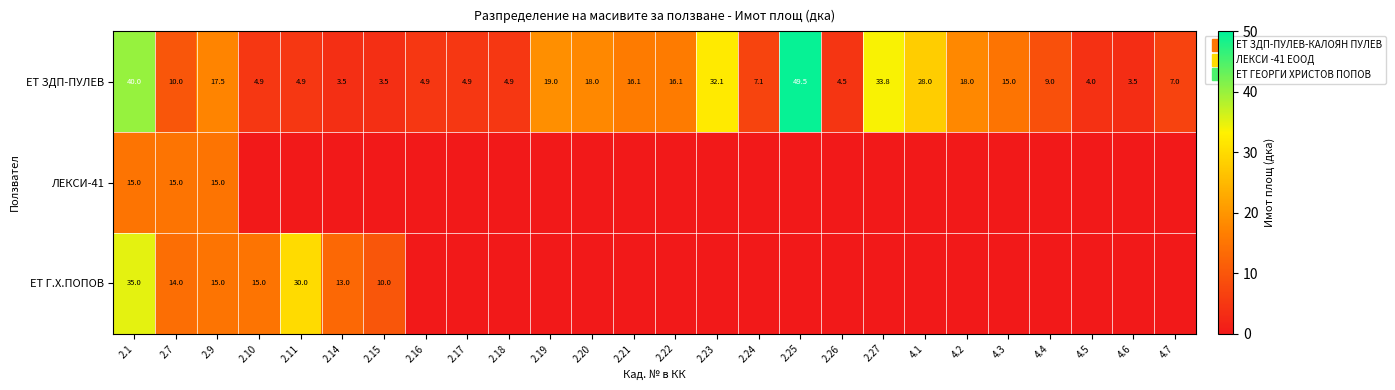

At how many categories does at least one series exceed 19?

6